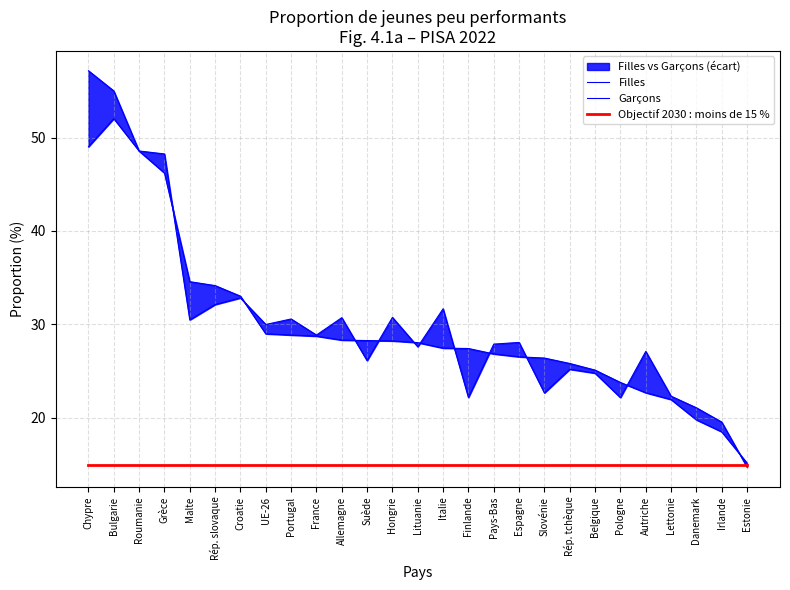

True or false: Objectif 2030 : moins de 15 % has more than 1 interior local peaks.

False